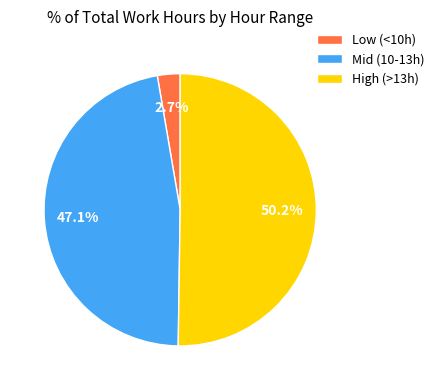

What percentage is NOT represented by High (>13h)?

49.8%